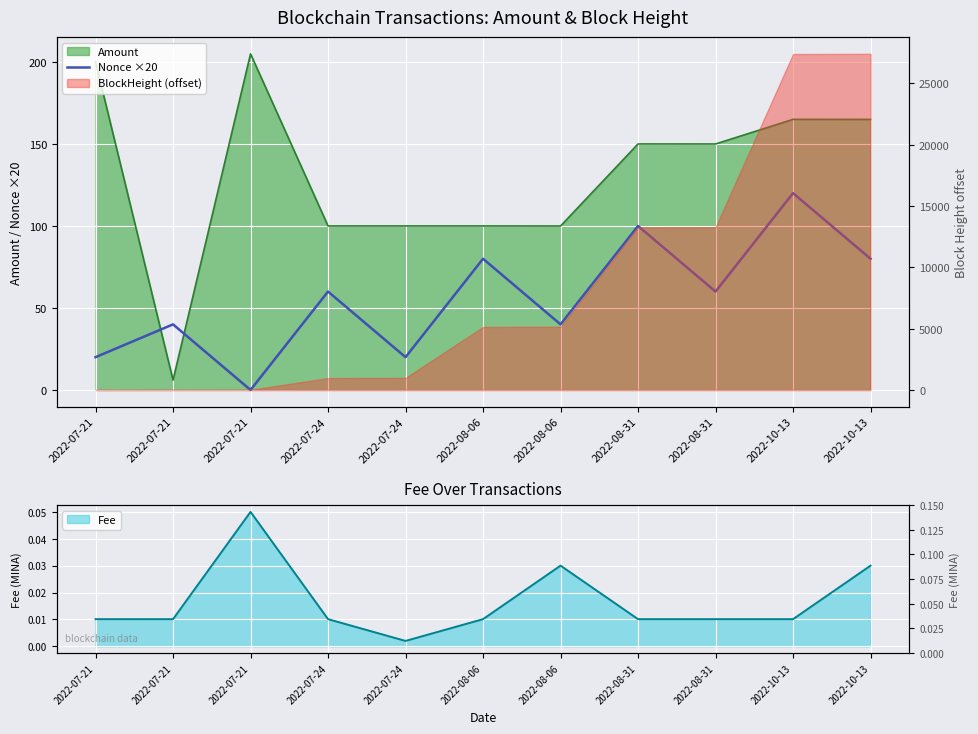

How many values are below 60?

5